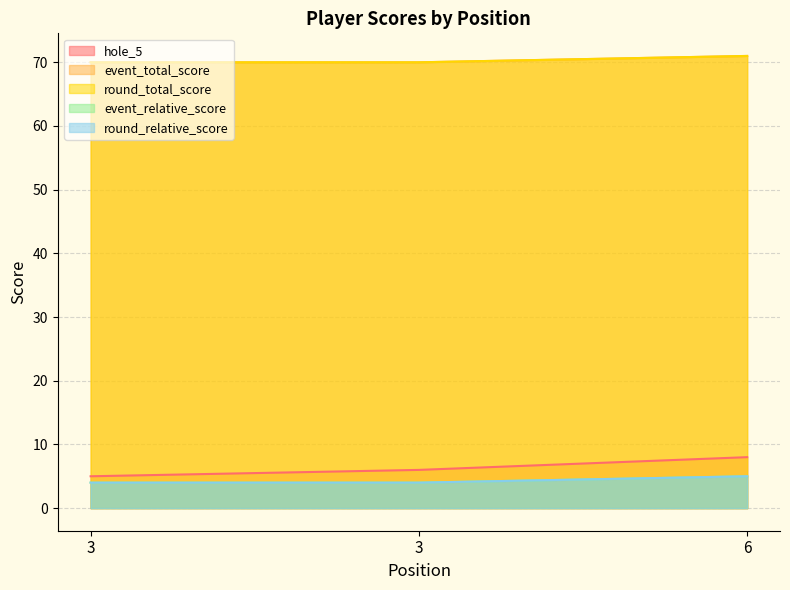

List the series in order of their peak value, highest first.

event_total_score, round_total_score, hole_5, event_relative_score, round_relative_score